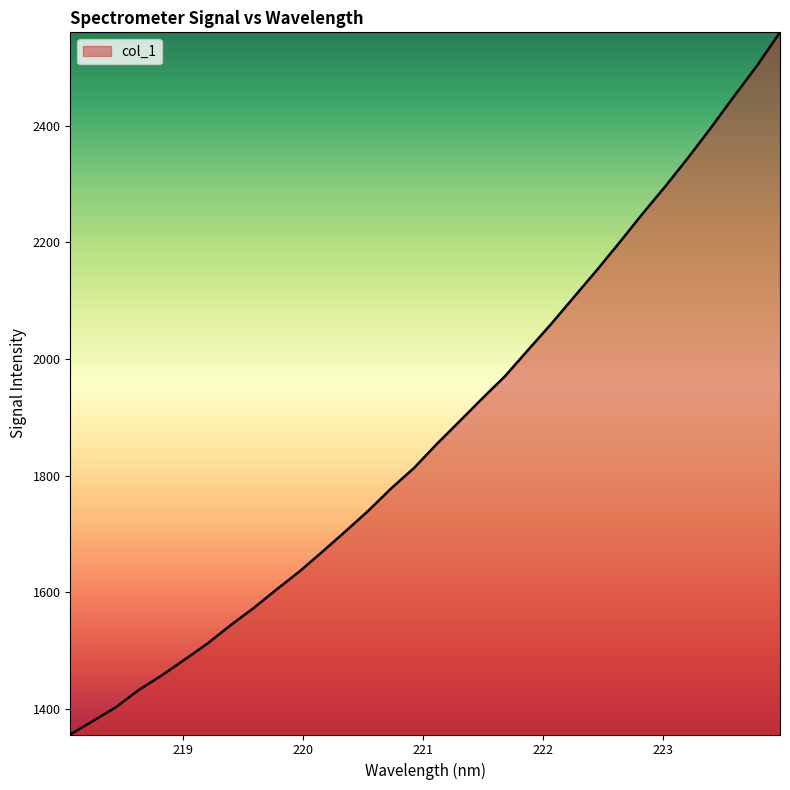

What is the maximum value shown in the chart?

2560.2